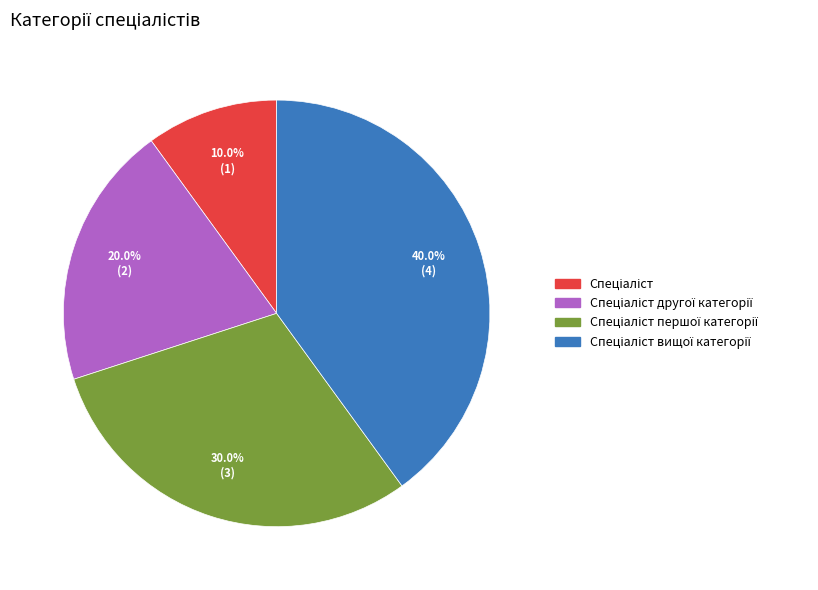

Is there any slice that represents more than half of the pie?

No